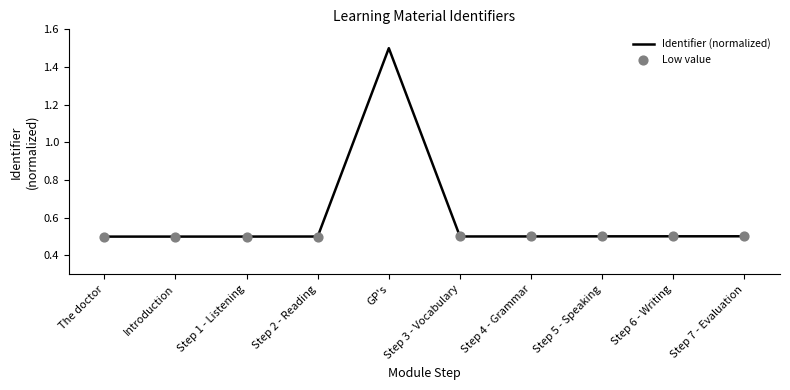

What position from the left is Introduction?

2